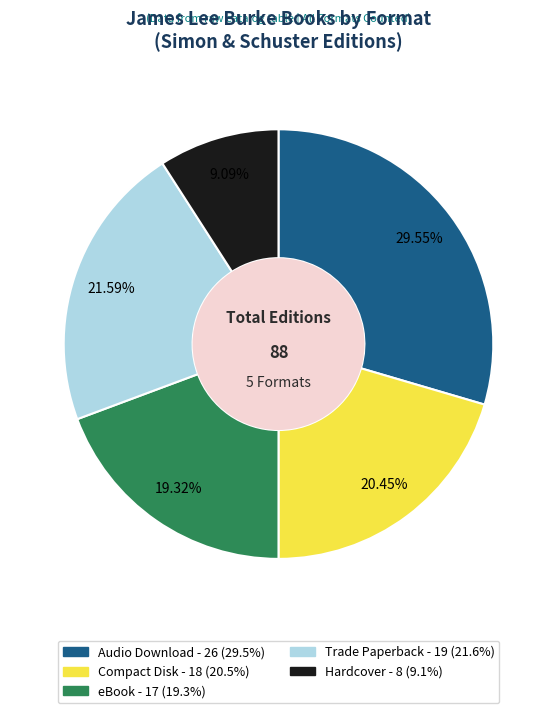

Does any single category account for the majority?

No